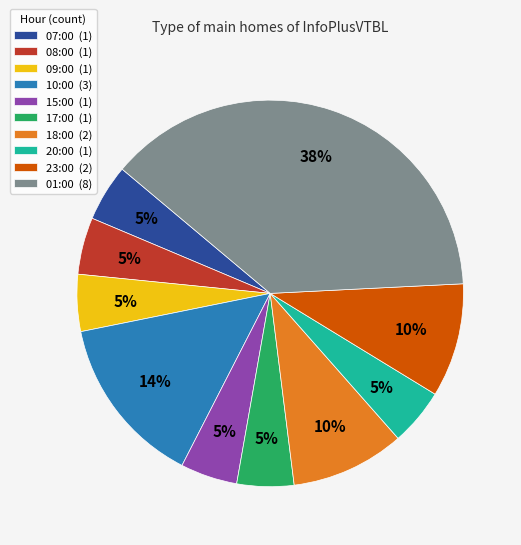

What percentage is the 08:00 slice, to the nearest percent?

5%